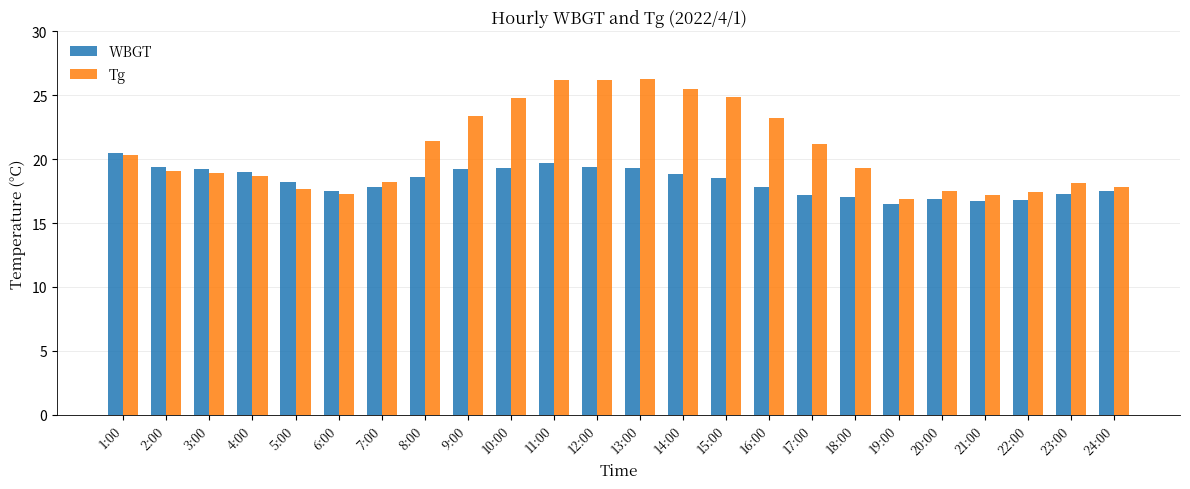

What is the sum of the WBGT values at 7:00 and 11:00?

37.5